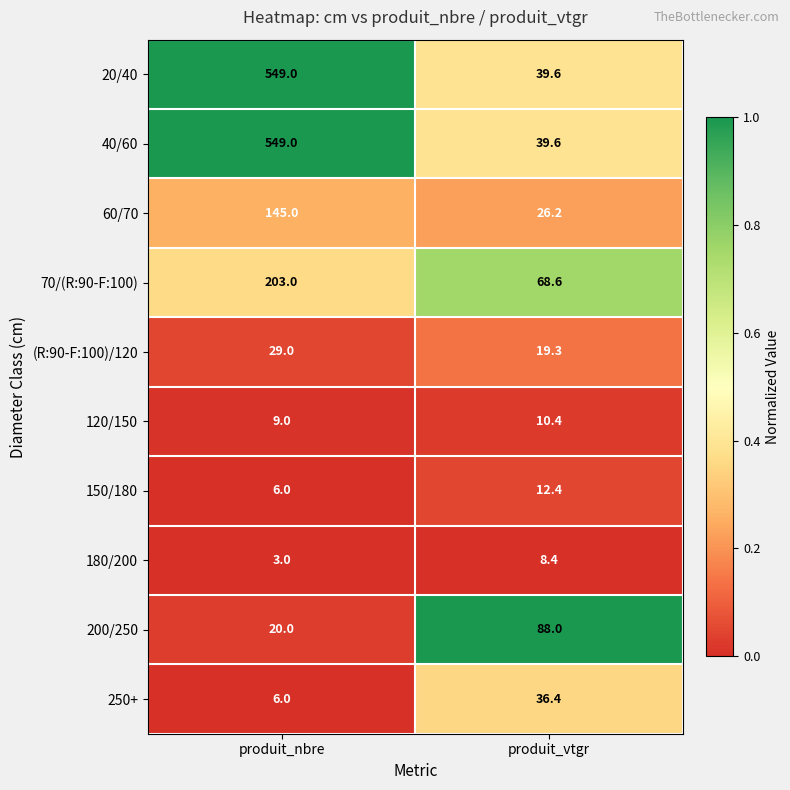

What is the difference between the 70/(R:90-F:100) values at produit_nbre and produit_vtgr?

134.4